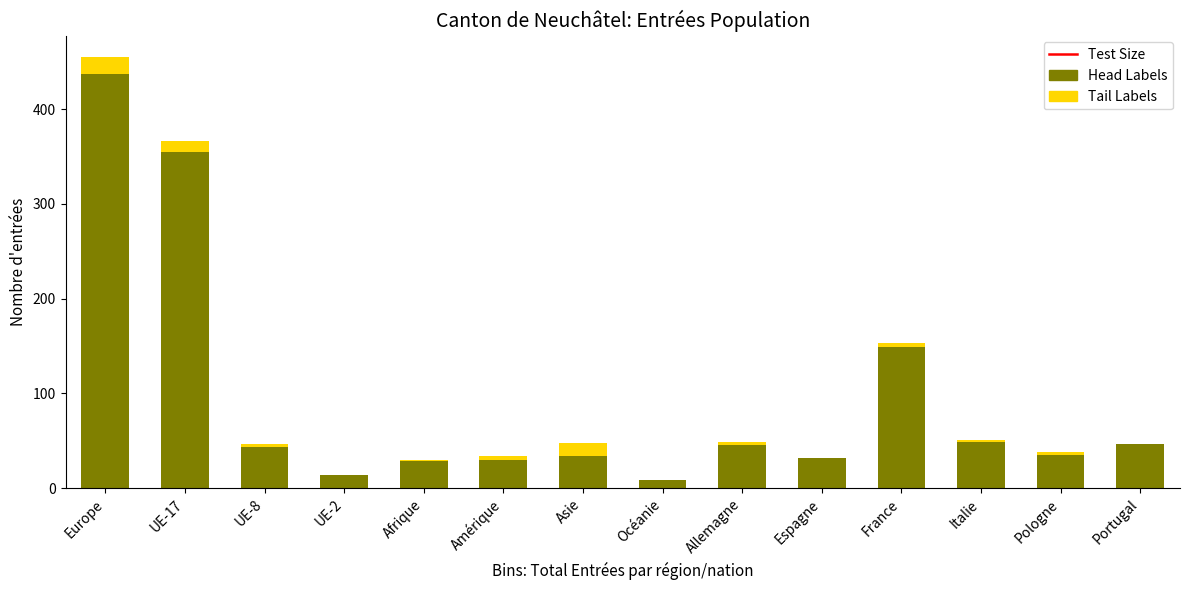

What is the highest value of the Head Labels series?

437